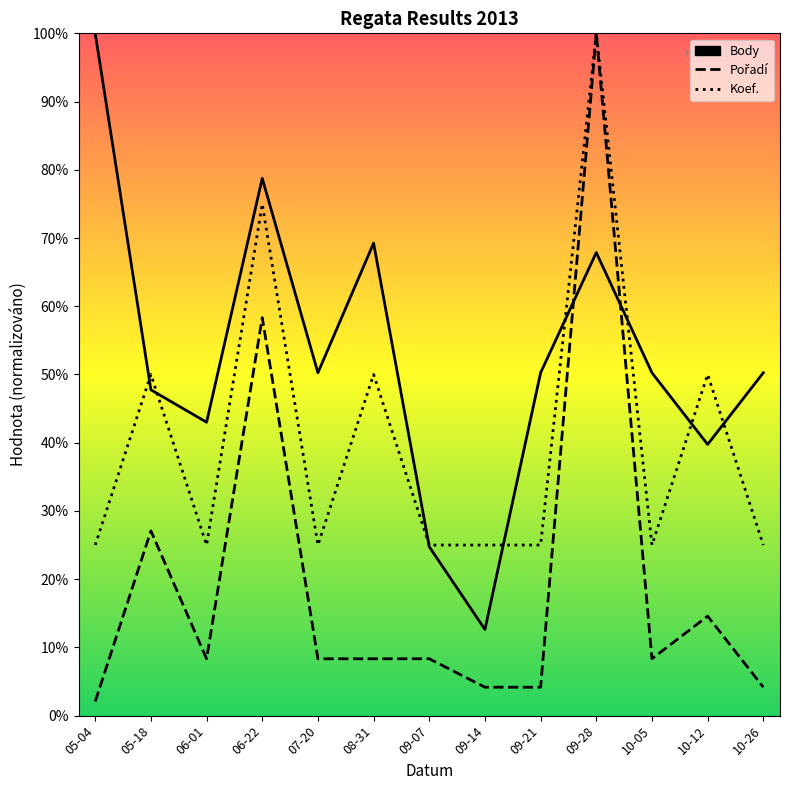

At which category does the chart reach its peak across all series?

05-04